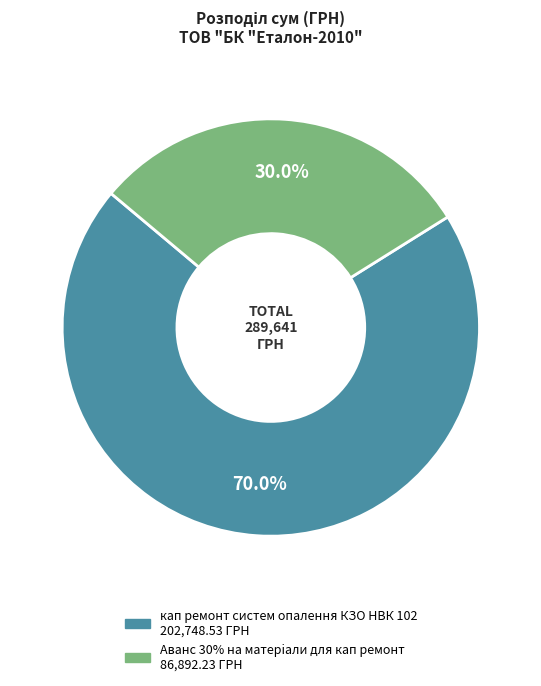

What is the total percentage of кап ремонт систем опалення КЗО НВК 102 and Аванс 30% на матерiали для кап ремонт?

100.0%